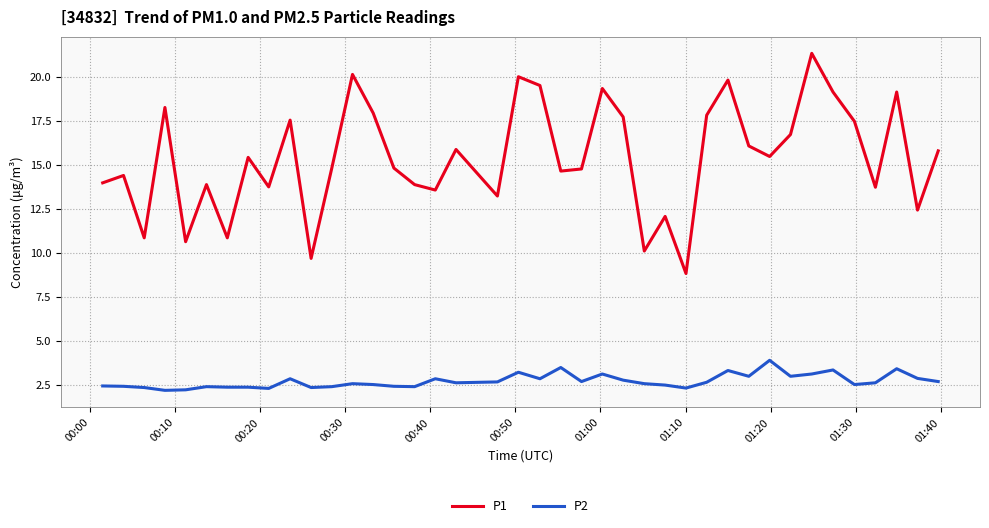

What is the average value of the P1 series?

15.4